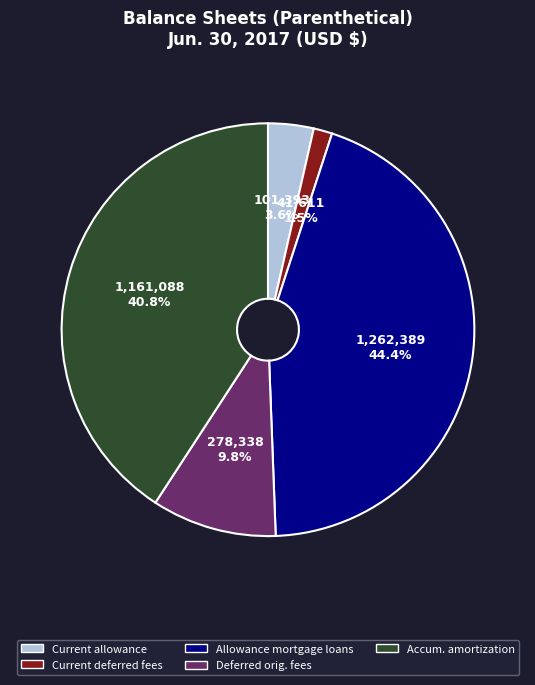

Is there any slice that represents more than half of the pie?

No